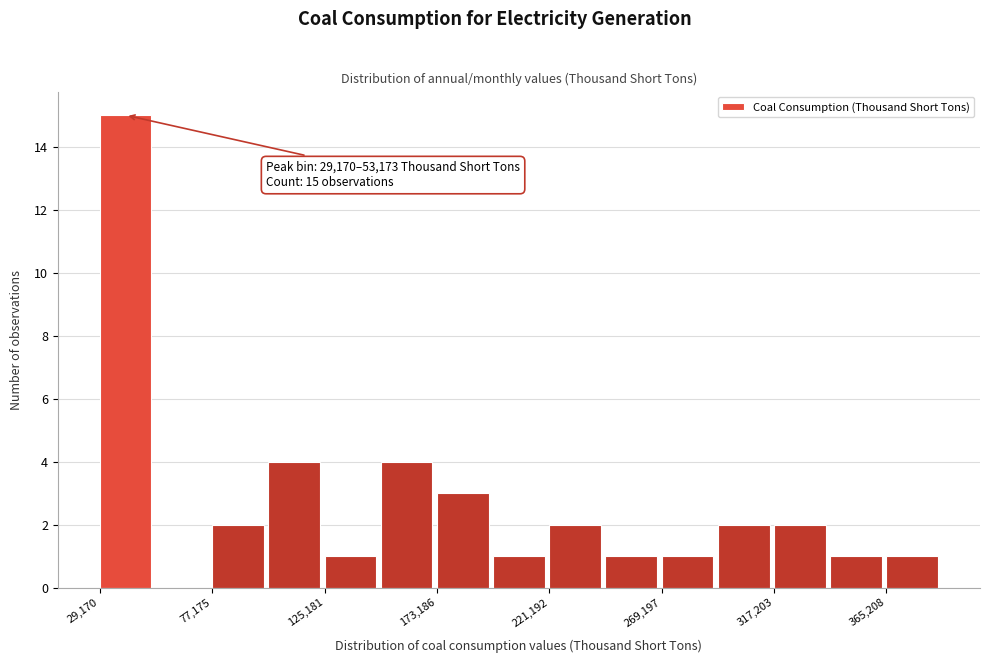

Which range on the x-axis has the tallest bar?

30000 to 55000